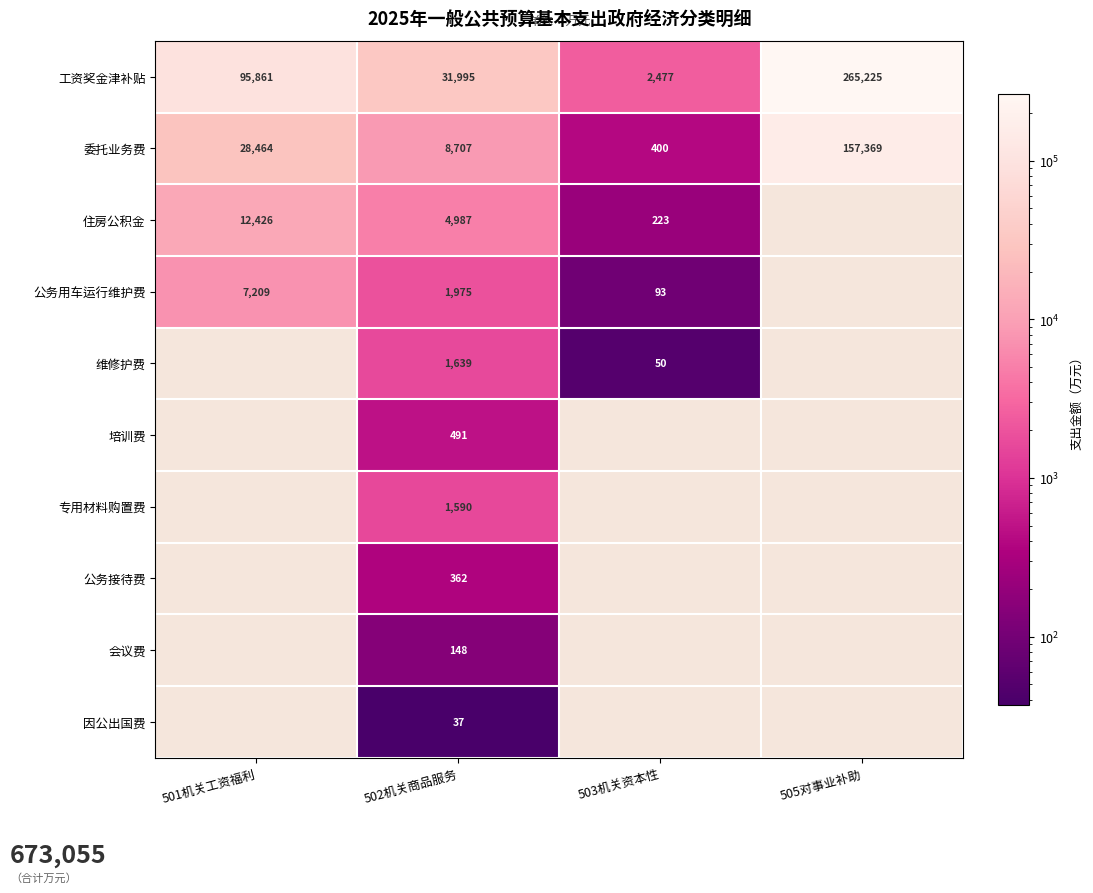

Where is 工资奖金津补贴 nearest to the value 133851?

501机关工资福利